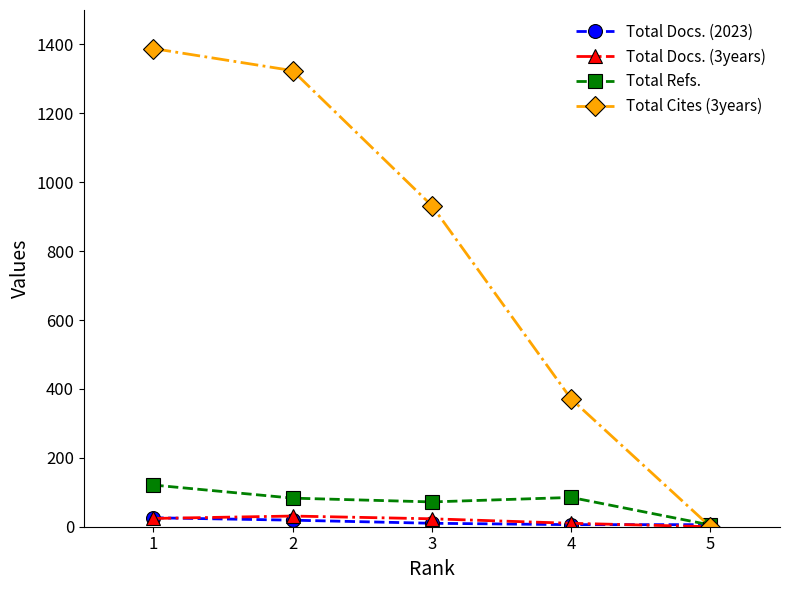

What is the greatest value displayed?

1388